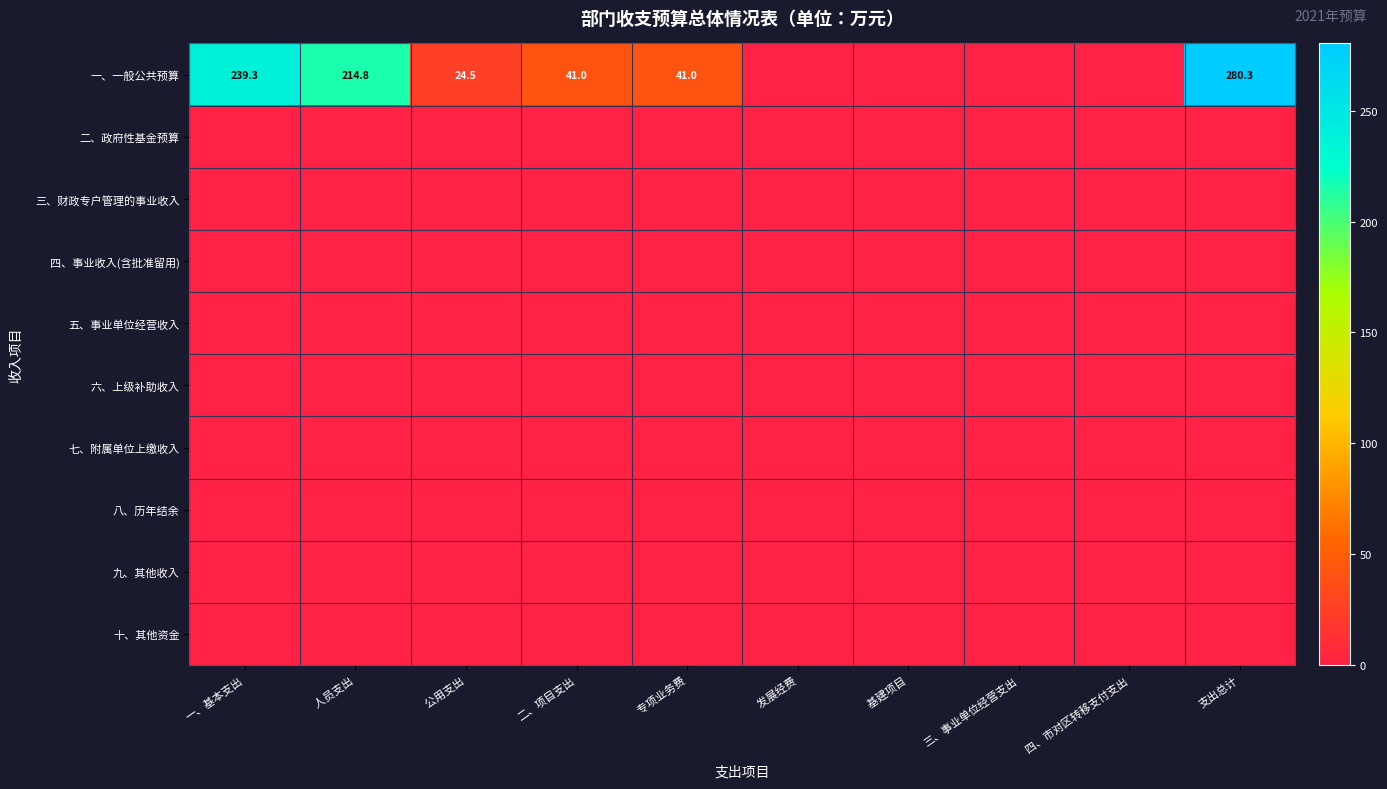

At which label is 十、其他资金 closest to 0?

一、基本支出